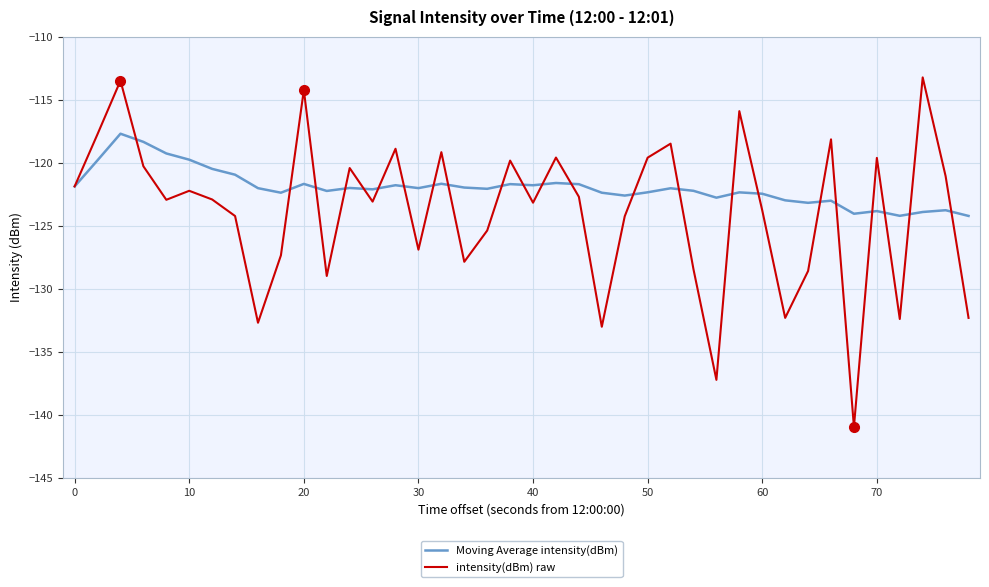

What are all the series names shown in the legend?

Moving Average intensity(dBm), intensity(dBm) raw